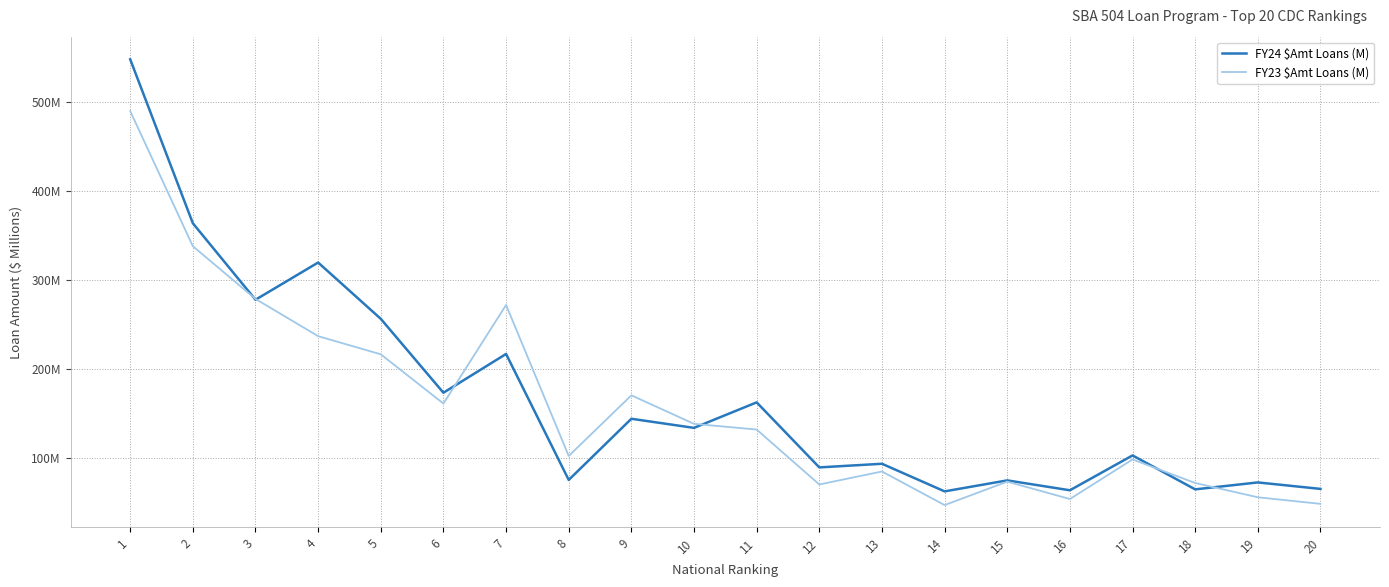

At which category is the sum across all series the highest?

1